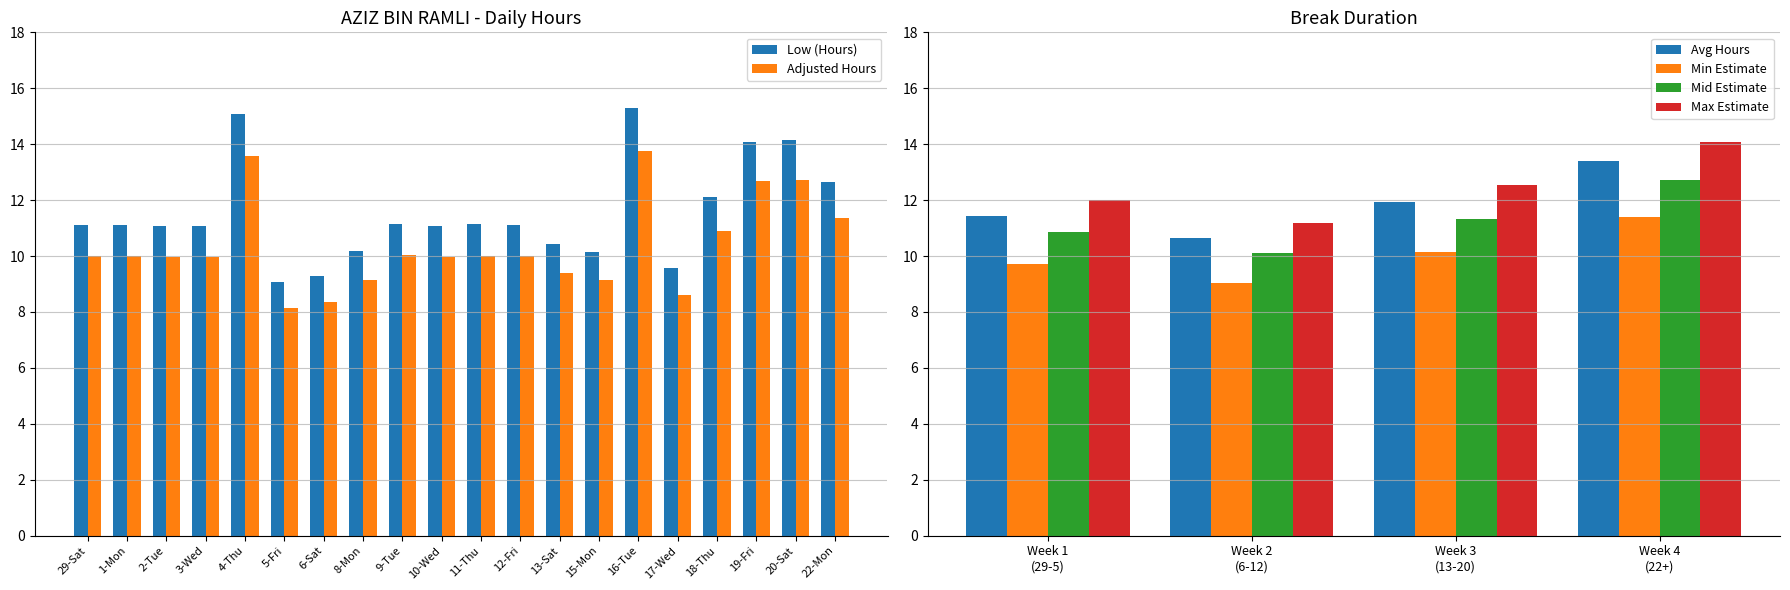

What position from the right is 15-Mon?

7